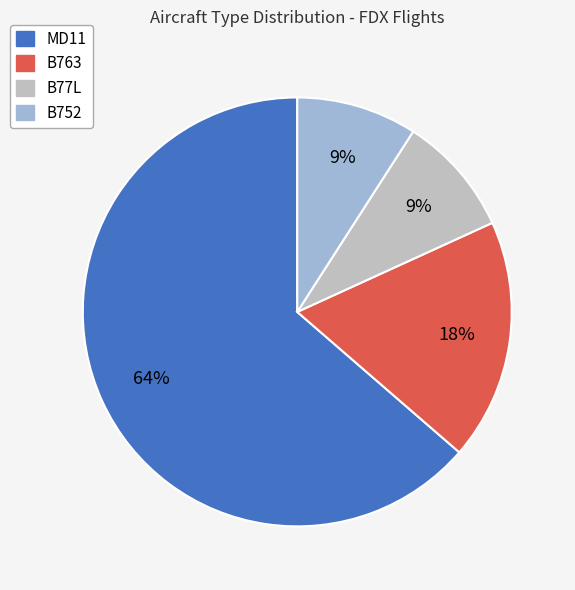

Count the number of slices in the pie.

4